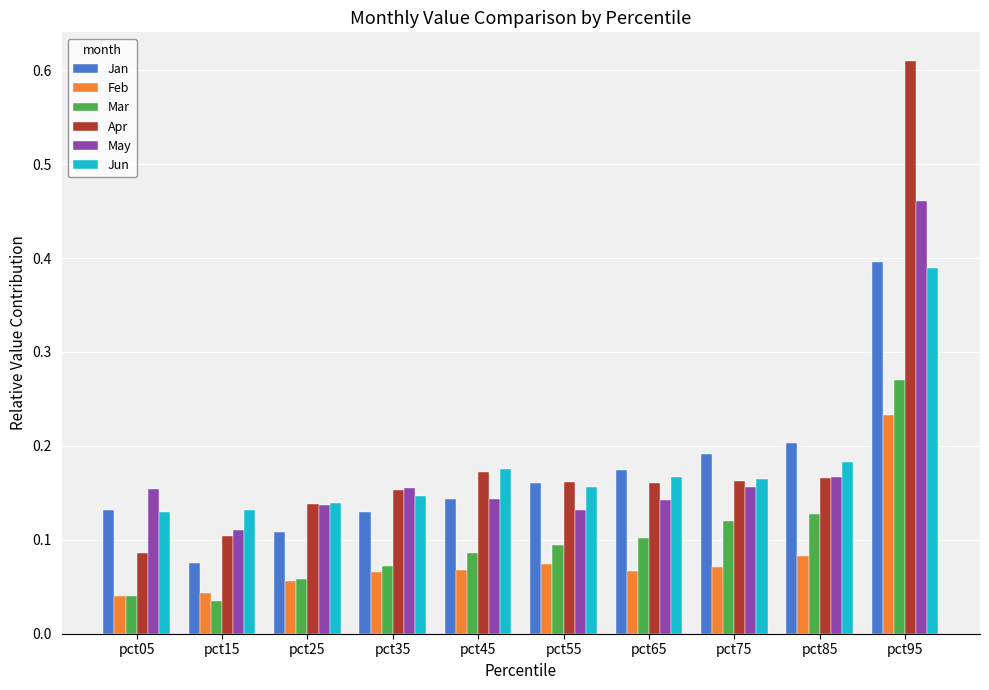

Which series has the widest spread of values?

Apr